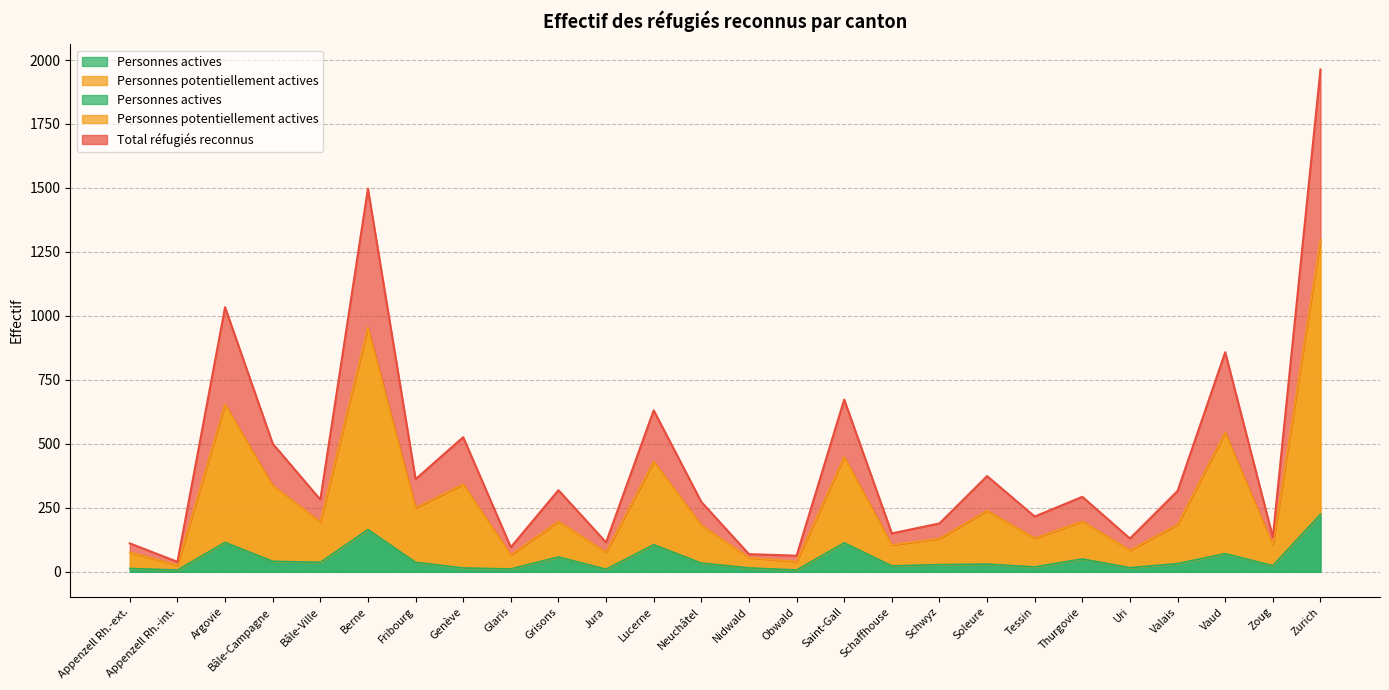

The value of Personnes actives at Fribourg is 37. True or false?

True